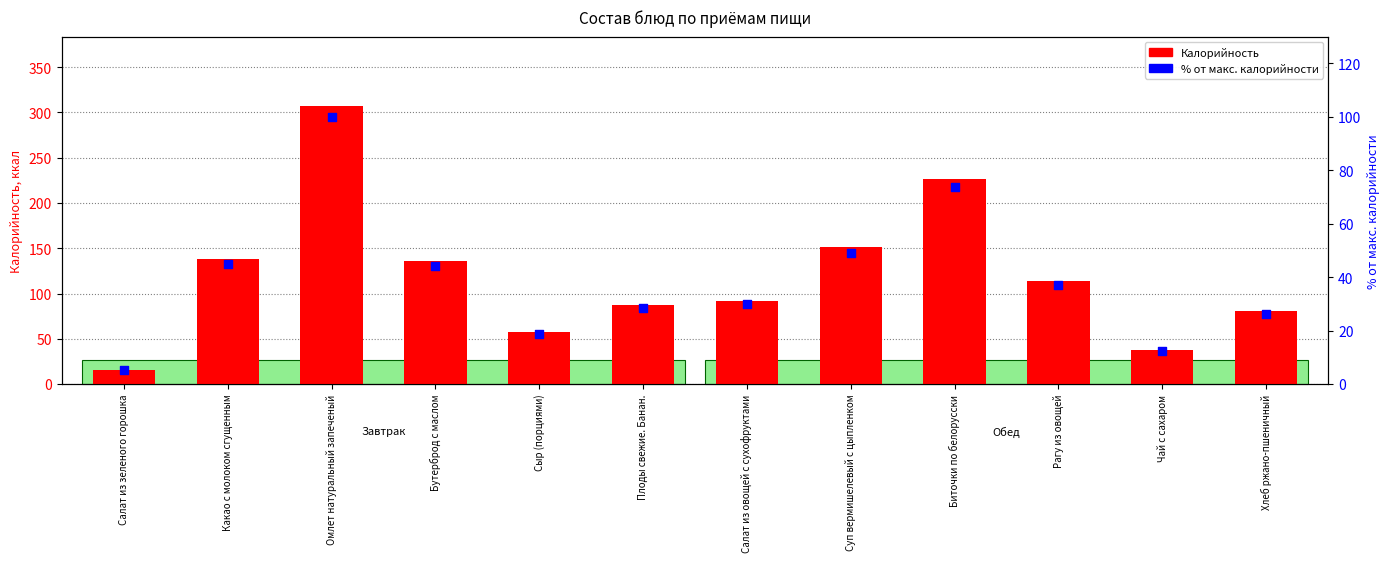

Which series has the largest total across all categories?

Калорийность